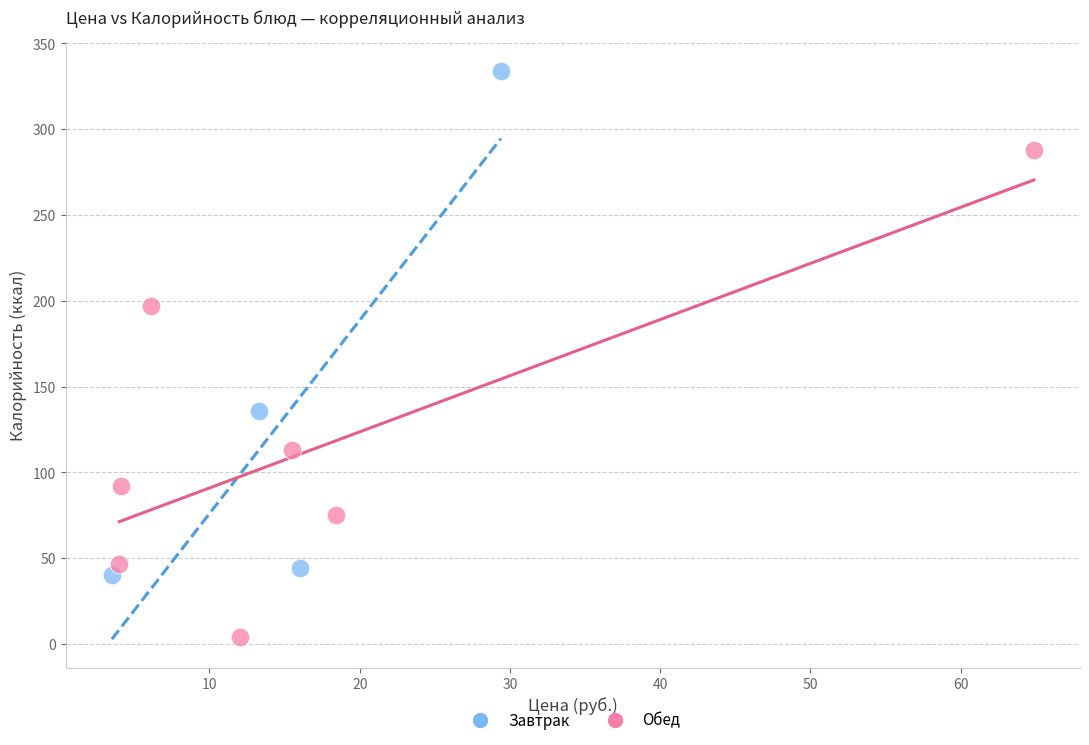

What are all the series names shown in the legend?

Завтрак, Обед